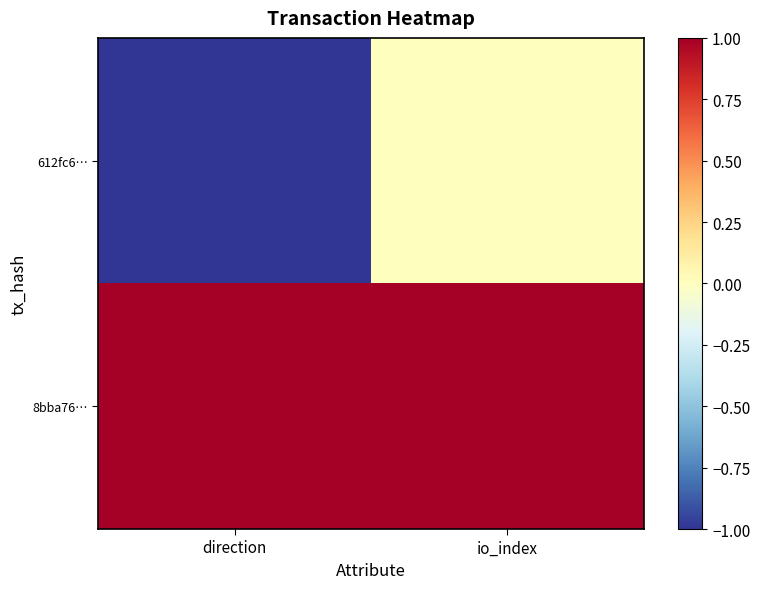

Reading left to right, extract all data points from this chart.

612fc6…: direction=-1	io_index=0
8bba76…: direction=1	io_index=1